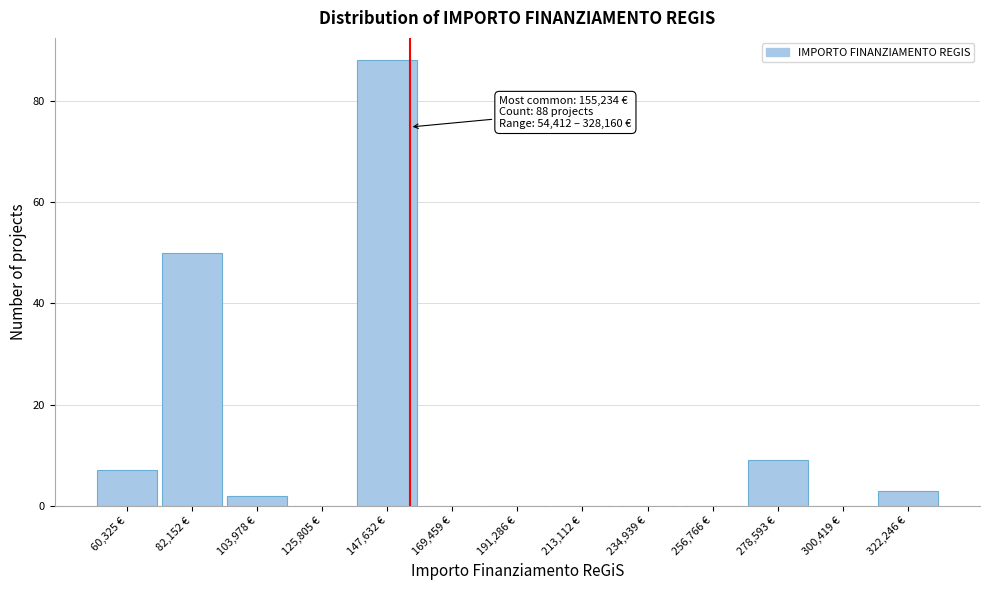

Which range on the x-axis has the tallest bar?

135000 to 160000